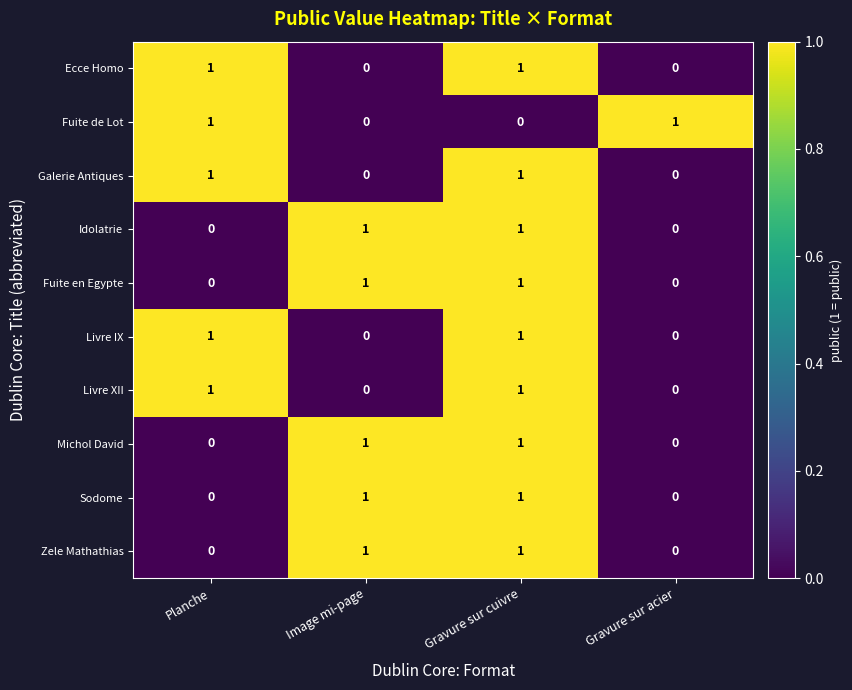

What is the greatest value displayed?

1